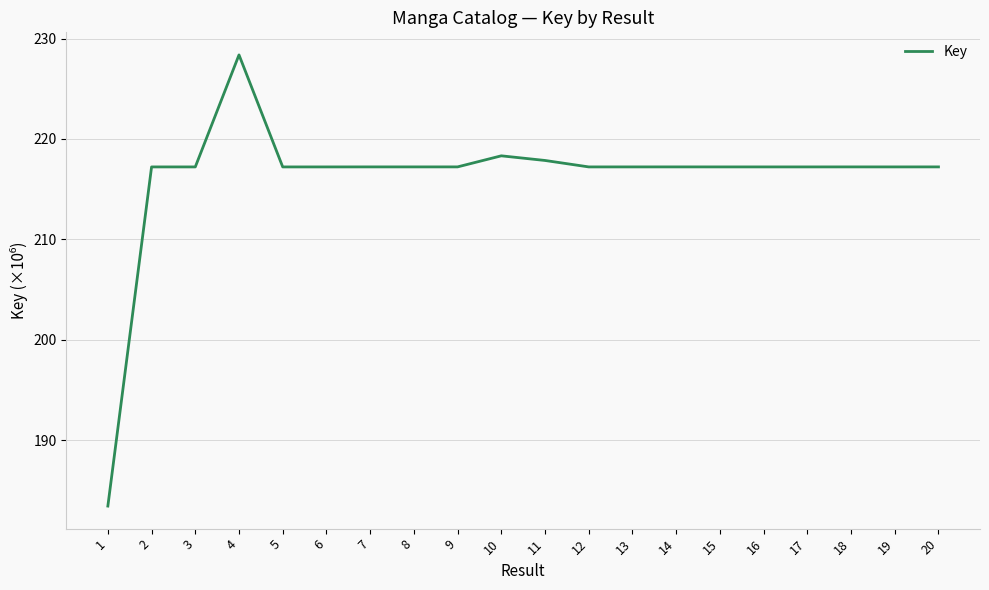

Between 8 and 10, which is larger?

10